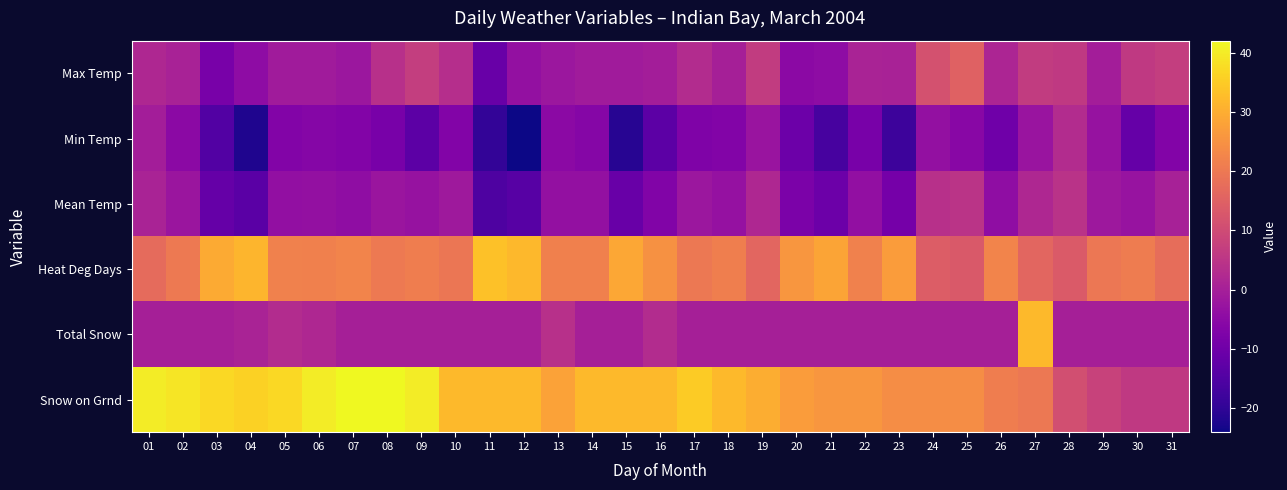

How many data points does each series have?

31